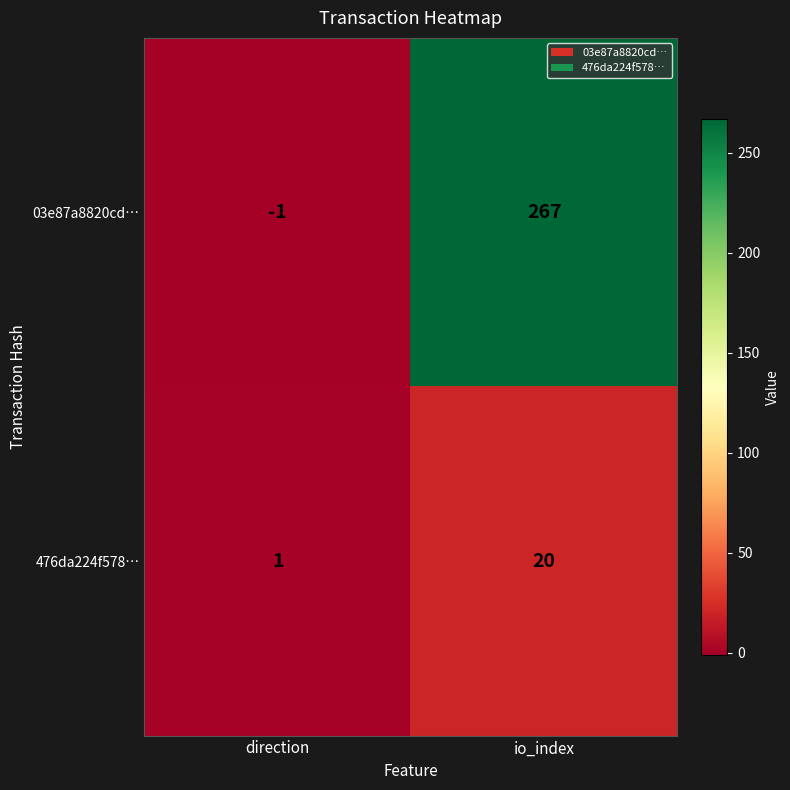

Is it true that 476da224f578… equals 0 at direction?

False